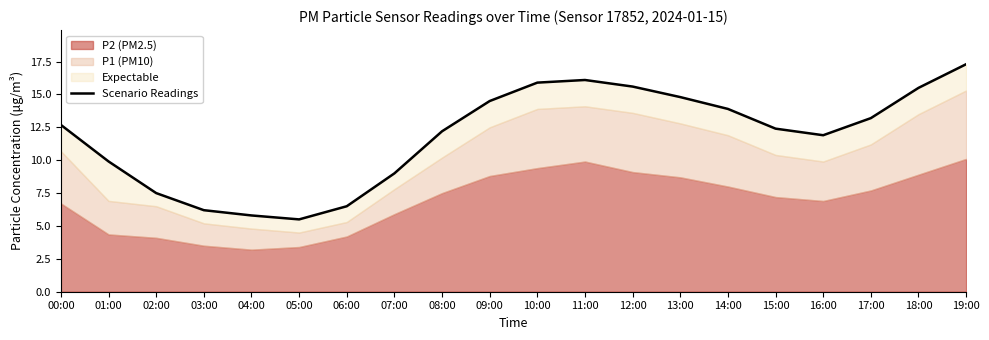

Reading left to right, list all the values displayed in this chart.

12.7	9.9	7.5	6.2	5.8	5.5	6.5	9.0	12.2	14.5	15.9	16.1	15.6	14.8	13.9	12.4	11.9	13.2	15.5	17.3